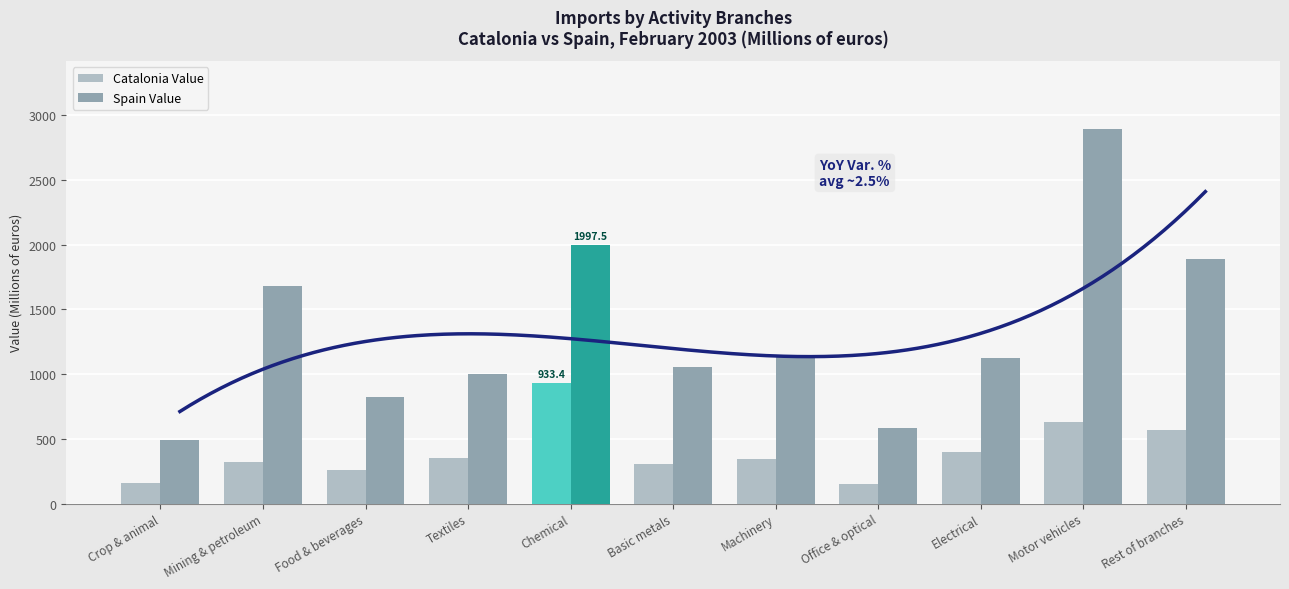

What is the highest value of the Spain Value series?

2897.1